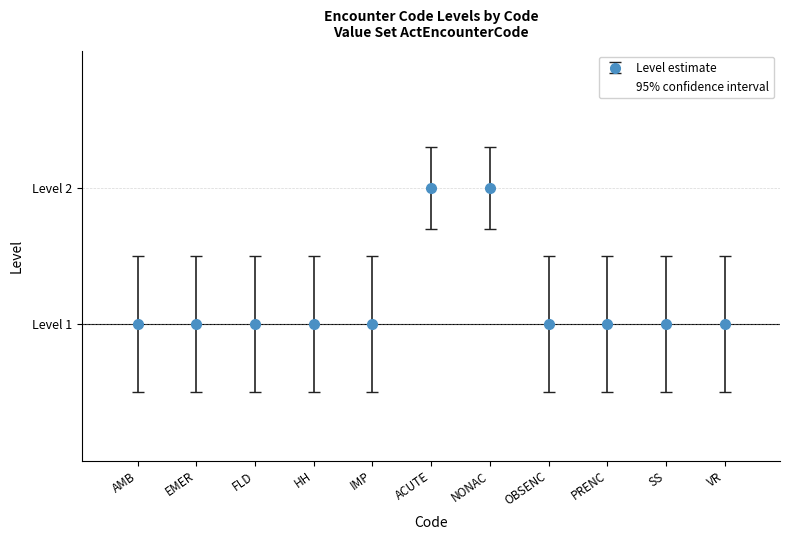

Does the chart have visible grid lines?

Yes